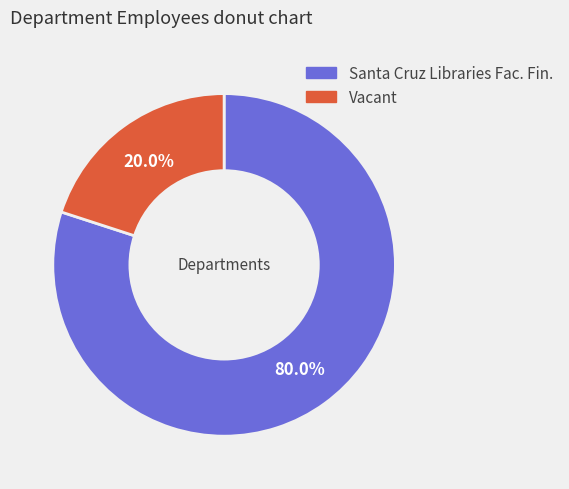

Is there any slice that represents more than half of the pie?

Yes